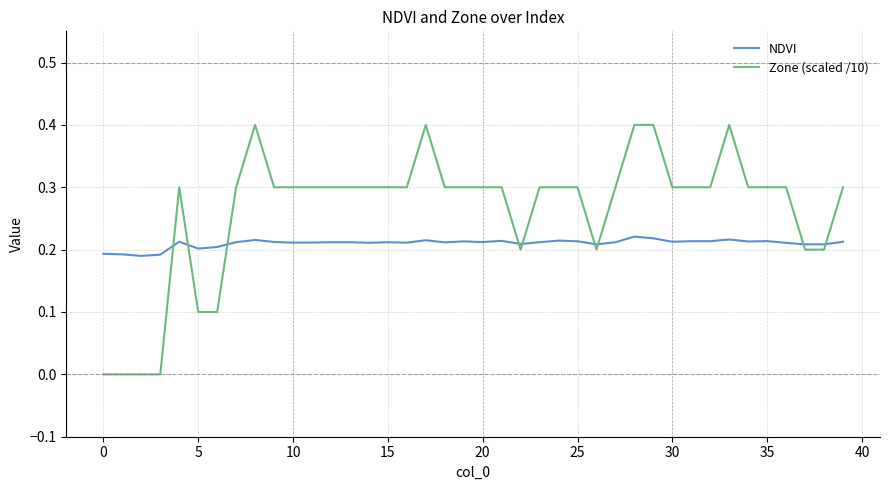

At how many categories does at least one series exceed 0?

40